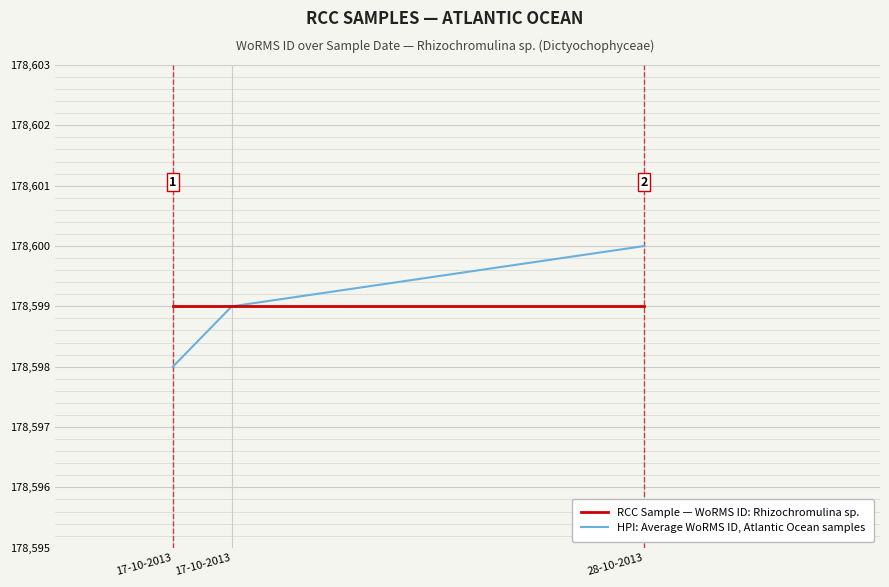

What is the total value across all series at 28-10-2013?

357199